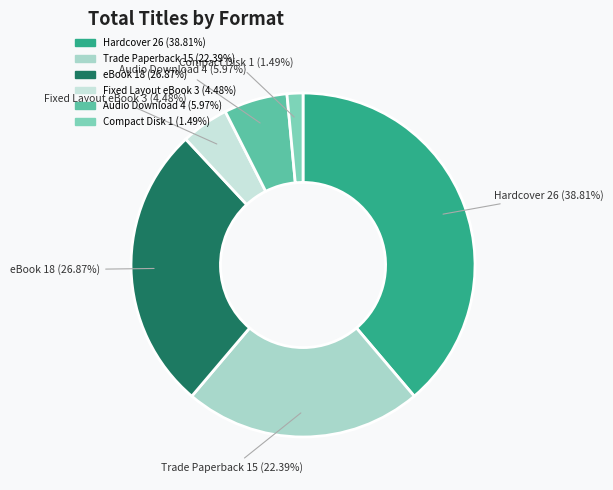

What is the ratio of the value at Compact Disk to the value at Fixed Layout eBook?

0.3